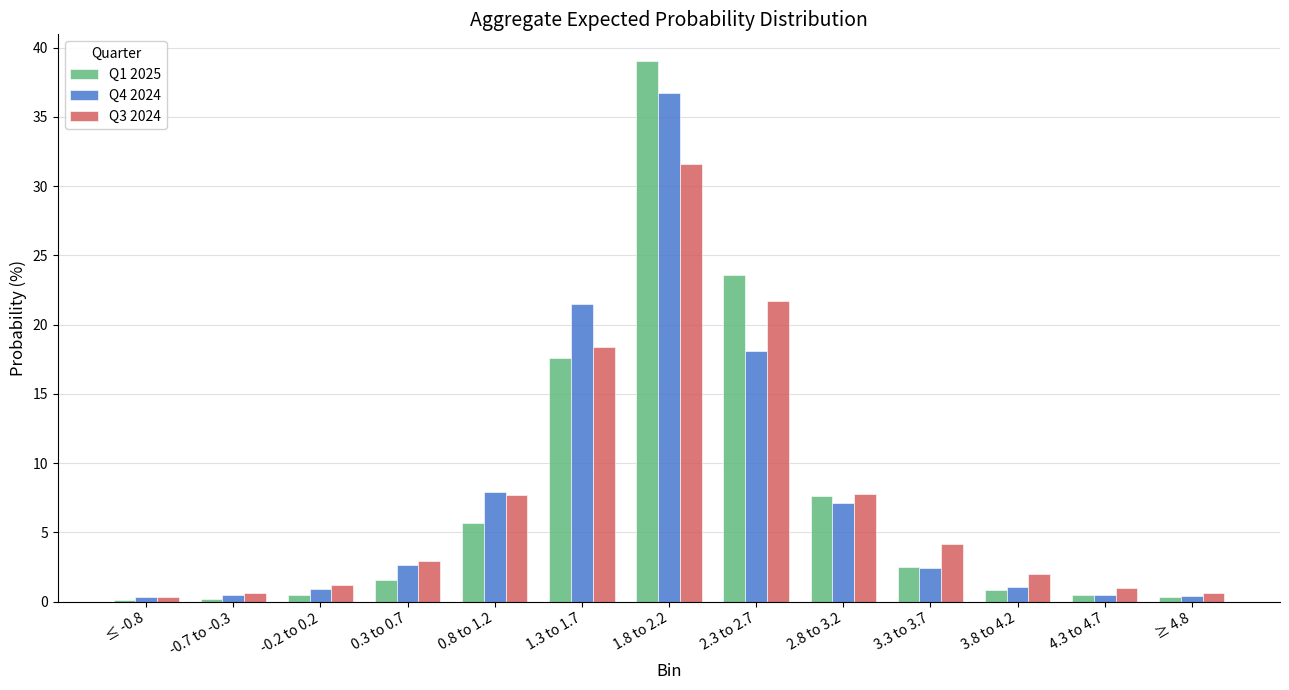

List the series in order of their peak value, highest first.

Q1 2025, Q4 2024, Q3 2024